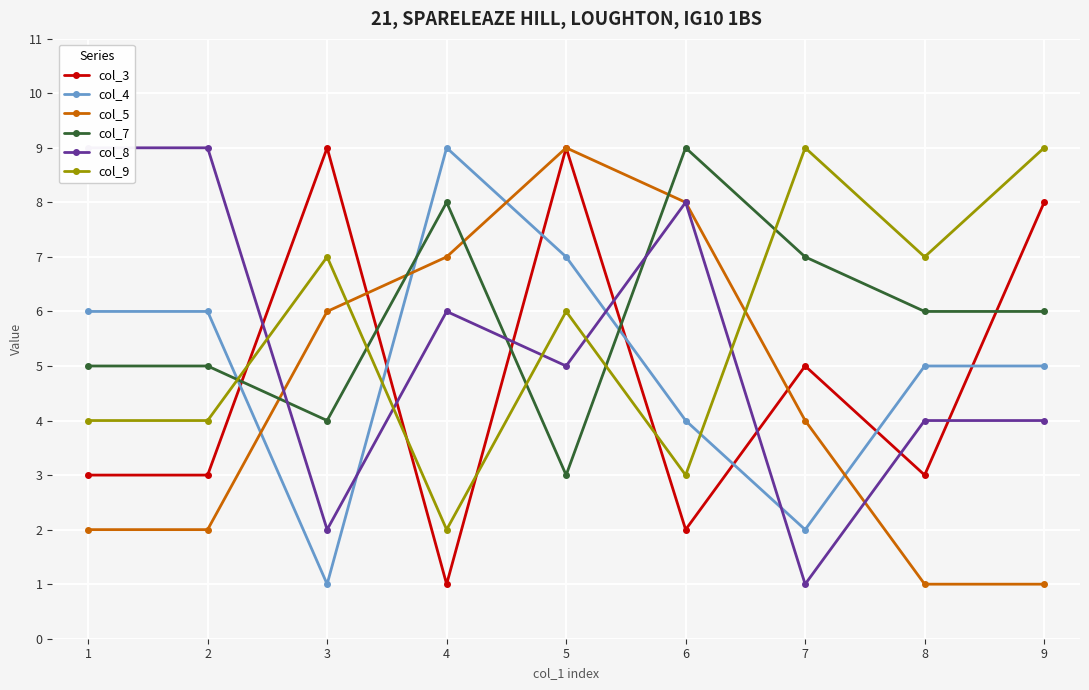

Which series changed the most between 1 and 4?

col_5